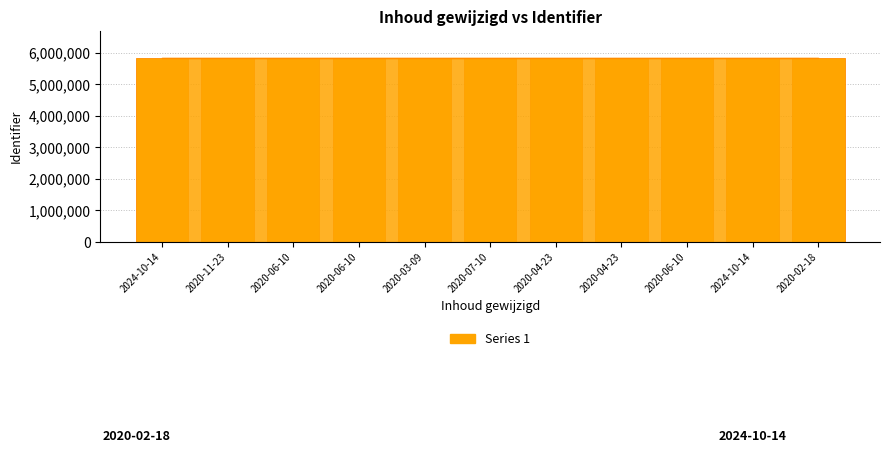

Read the value at 2024-10-14.

5822284